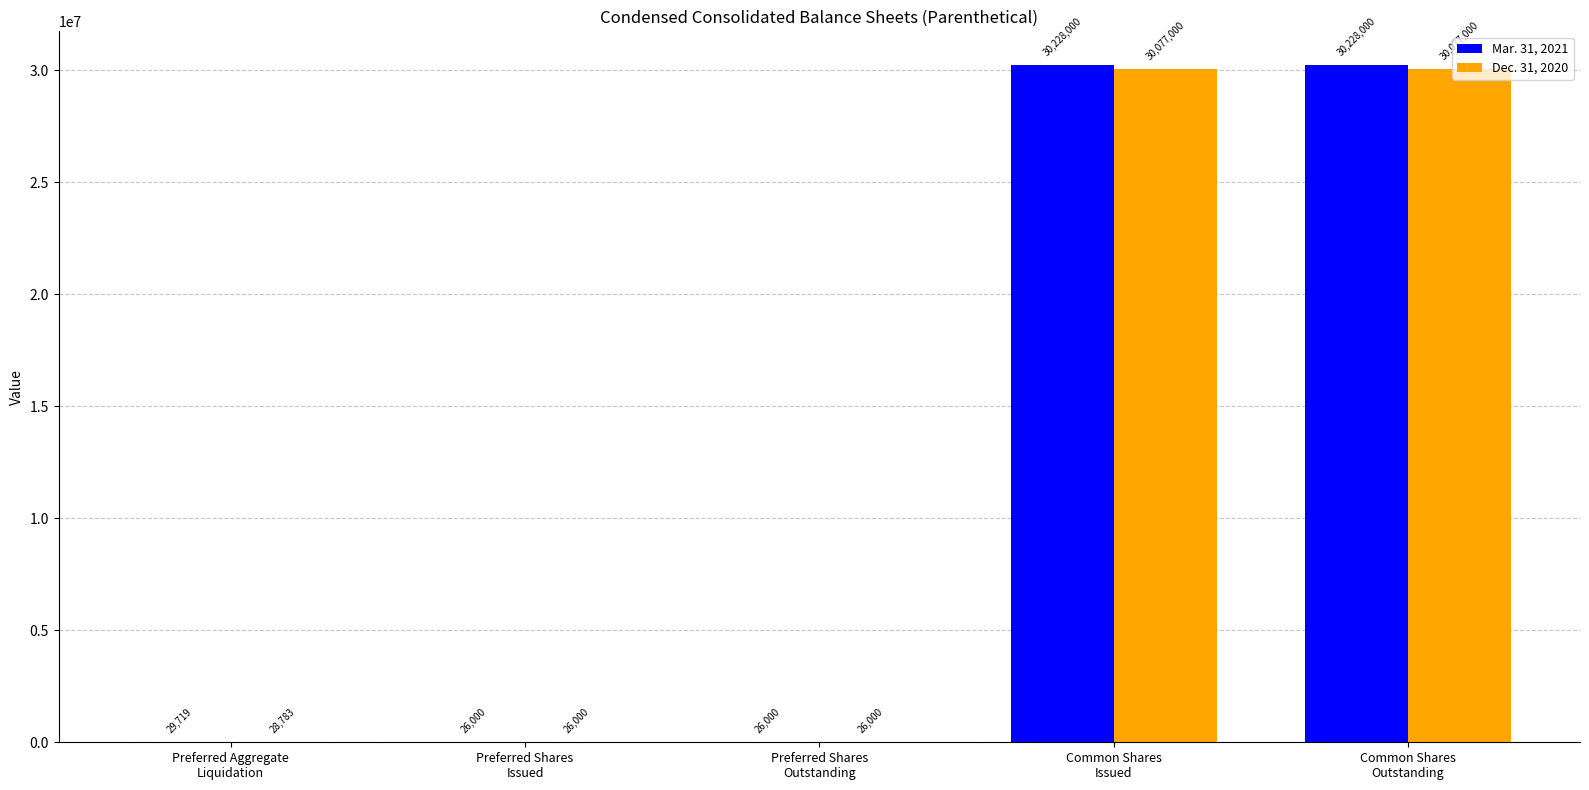

Is the value of Mar. 31, 2021 at Preferred Aggregate
Liquidation greater than the value of Dec. 31, 2020 at Common Shares
Outstanding?

No